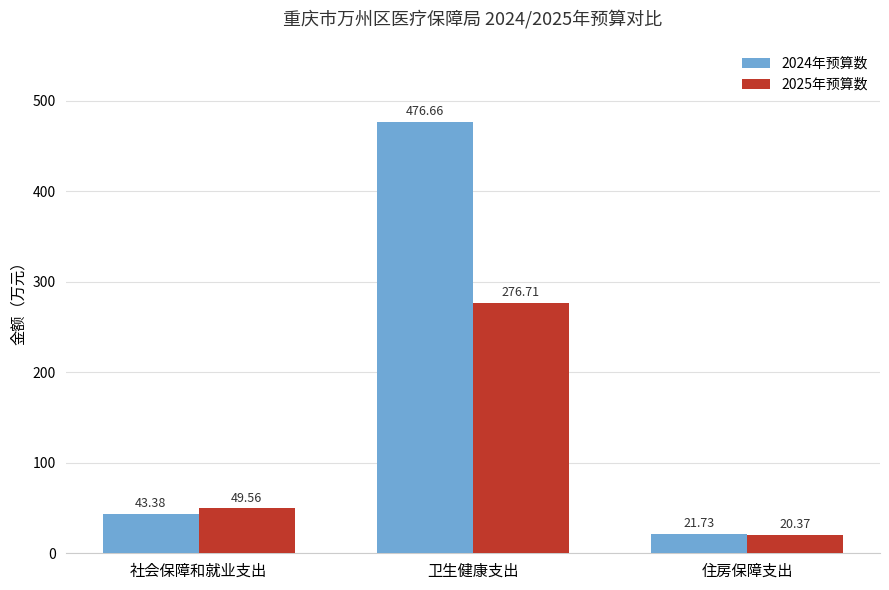

How many data points does each series have?

3